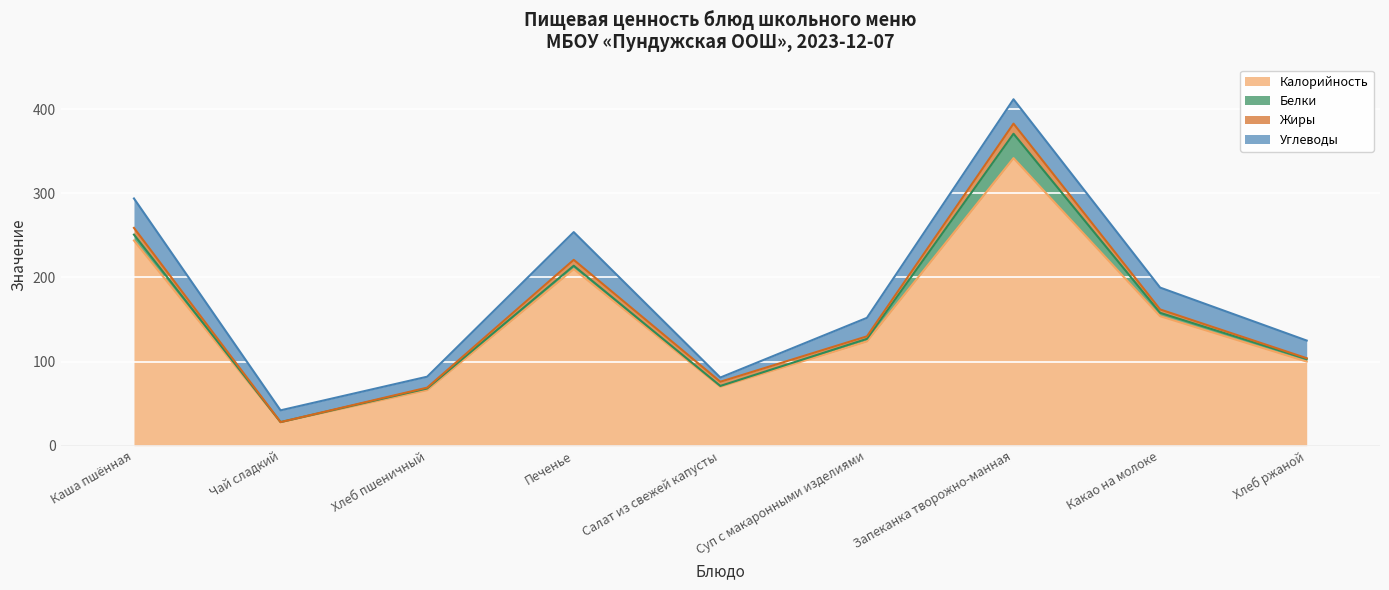

True or false: Белки and Калорийность cross at least once.

False